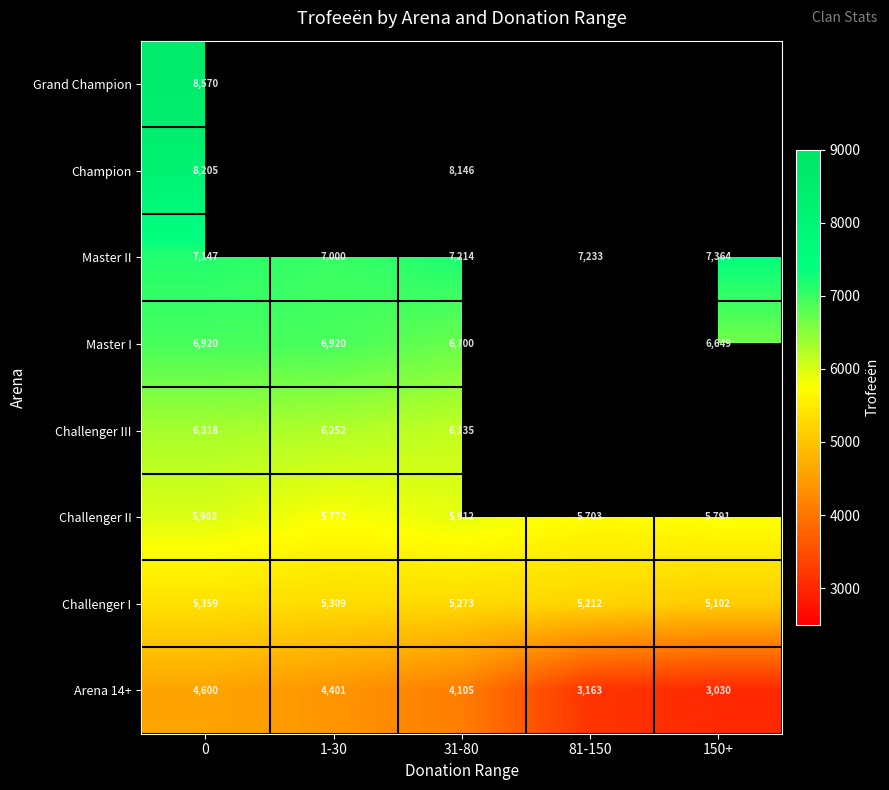

How many categories are shown in the chart?

5